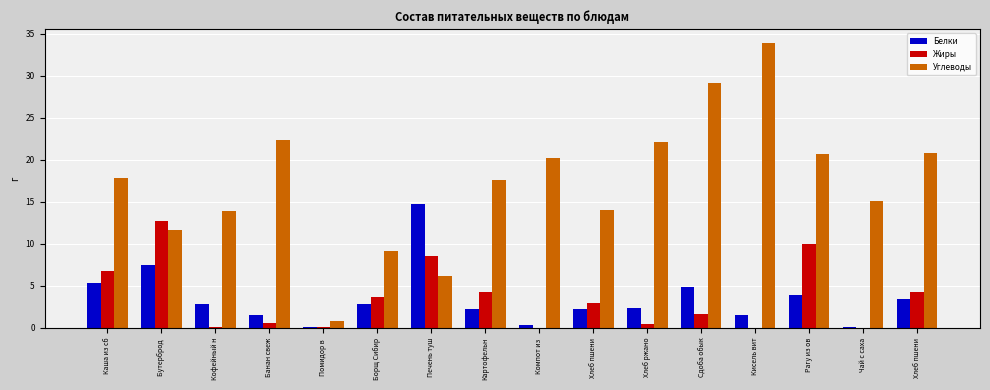

At which label does Белки reach its minimum?

Чай с саха